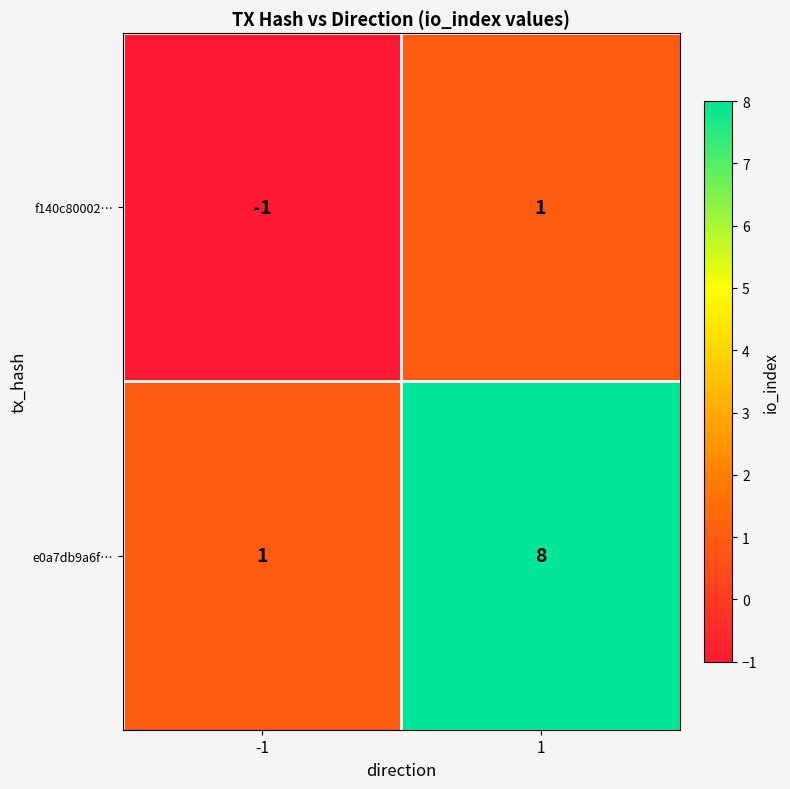

Reading left to right, extract all data points from this chart.

f140c80002…: -1	1
e0a7db9a6f…: 1	8